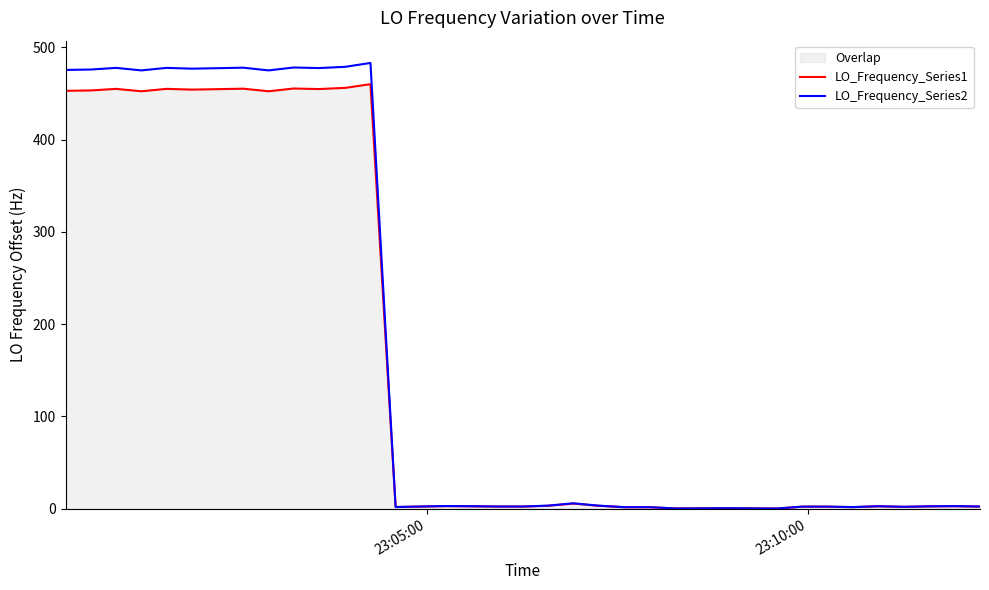

How many data points in LO_Frequency_Series2 are above 2?

29